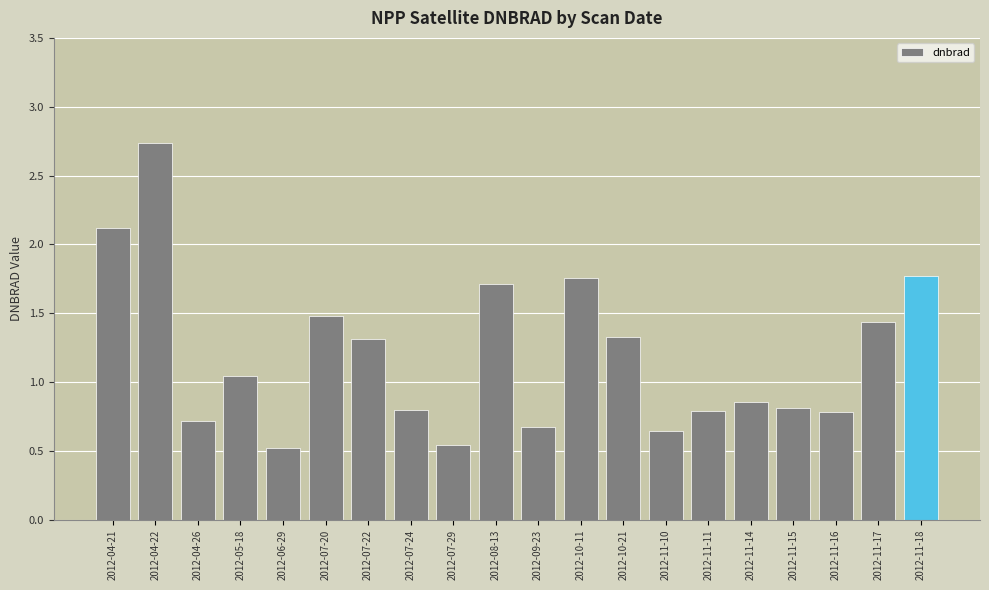

At which label does the data first exceed 1?

2012-04-21